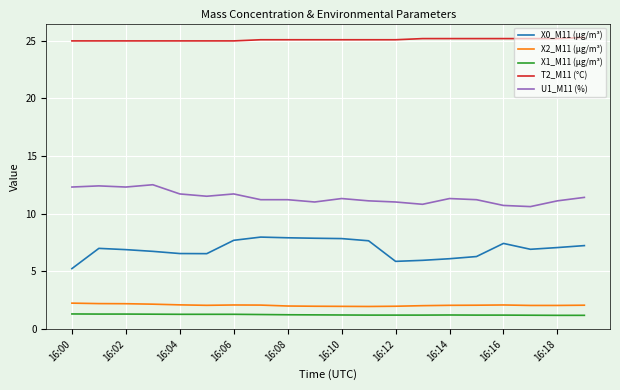

True or false: X1_M11 (μg/m³) and T2_M11 (°C) intersect in this chart.

False